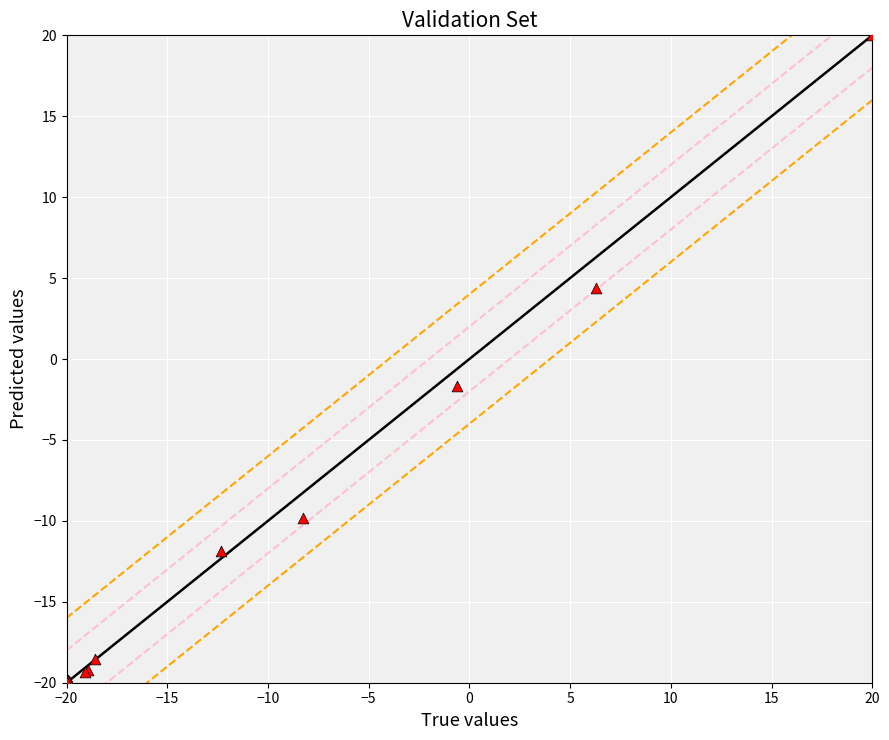

What Y value in the scatter plot is closest to 0?

-1.7